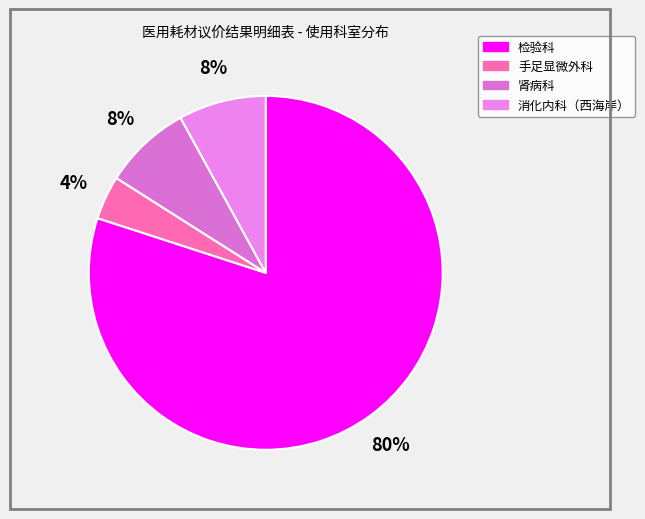

Do 消化内科（西海岸） and 肾病科 together represent more than half of the pie?

No